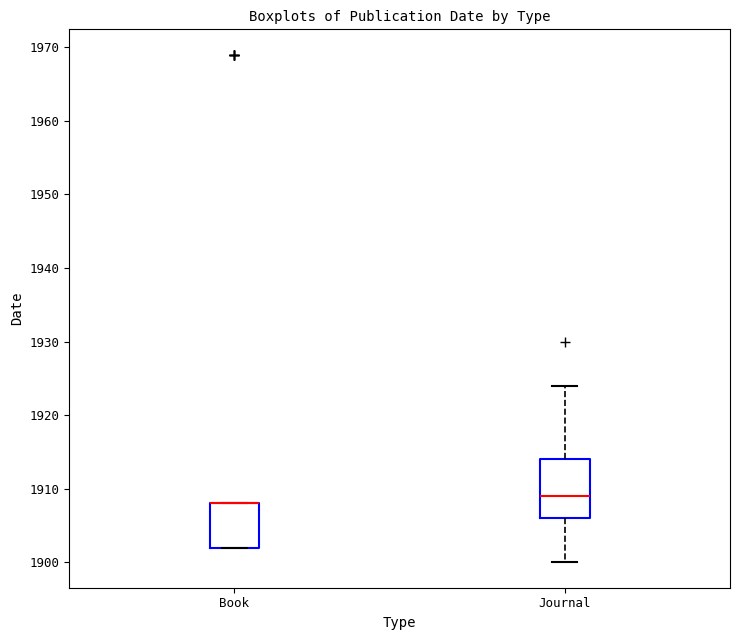

Where is the lower edge of the box for Book on the y-axis? The values are not printed on the chart, so give them approximately, as read against the axis.

1902